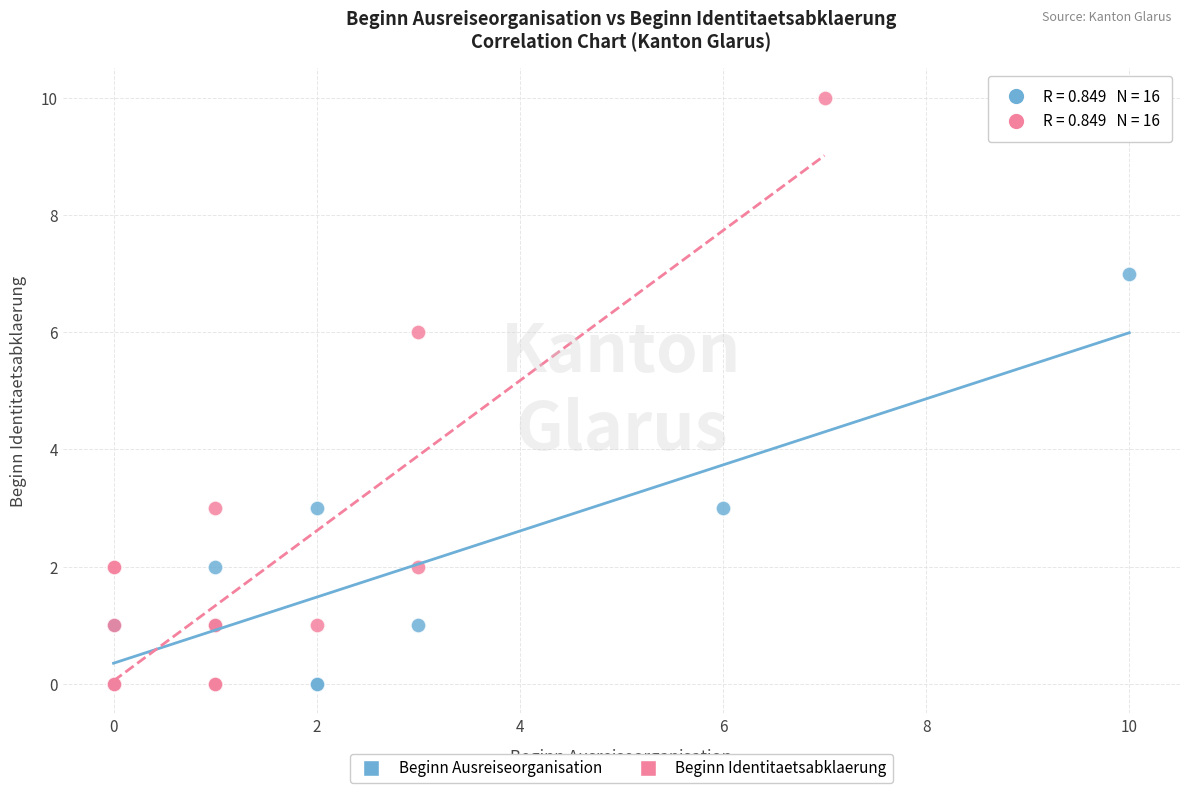

Which series reaches the maximum Y coordinate?

Beginn Identitaetsabklaerung